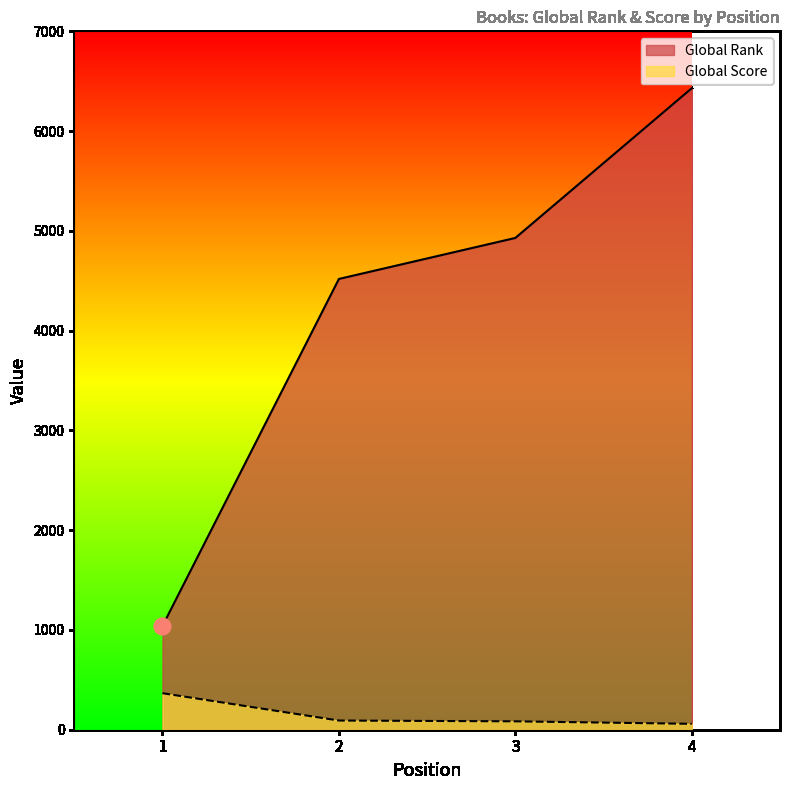

What is the spread (max minus min) of values at 4?

6371